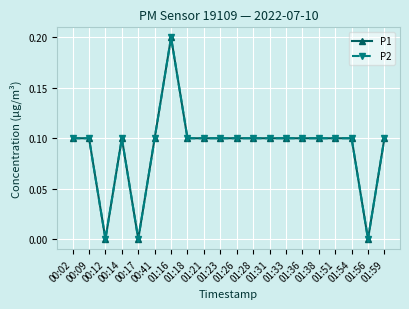

Reading left to right, list all the values displayed in this chart.

P1: 0.1	0.1	0.0	0.1	0.0	0.1	0.2	0.1	0.1	0.1	0.1	0.1	0.1	0.1	0.1	0.1	0.1	0.1	0.0	0.1
P2: 0.1	0.1	0.0	0.1	0.0	0.1	0.2	0.1	0.1	0.1	0.1	0.1	0.1	0.1	0.1	0.1	0.1	0.1	0.0	0.1